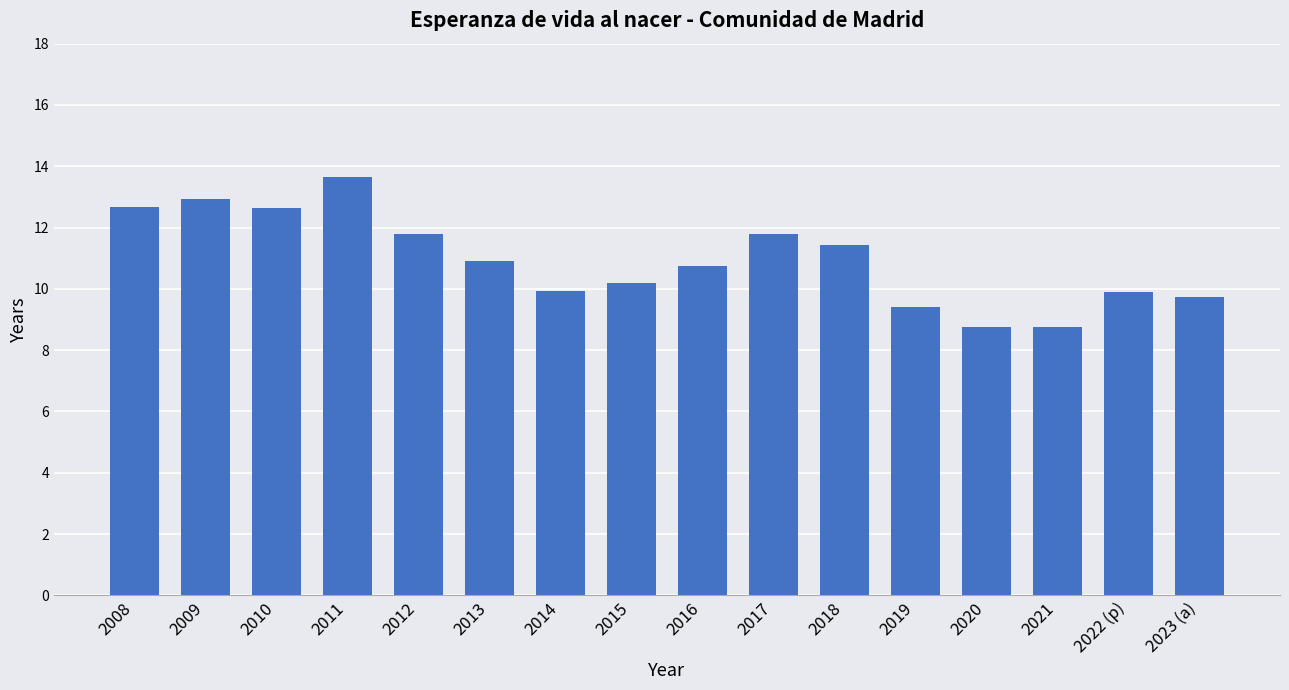

Does the chart contain any negative values?

No